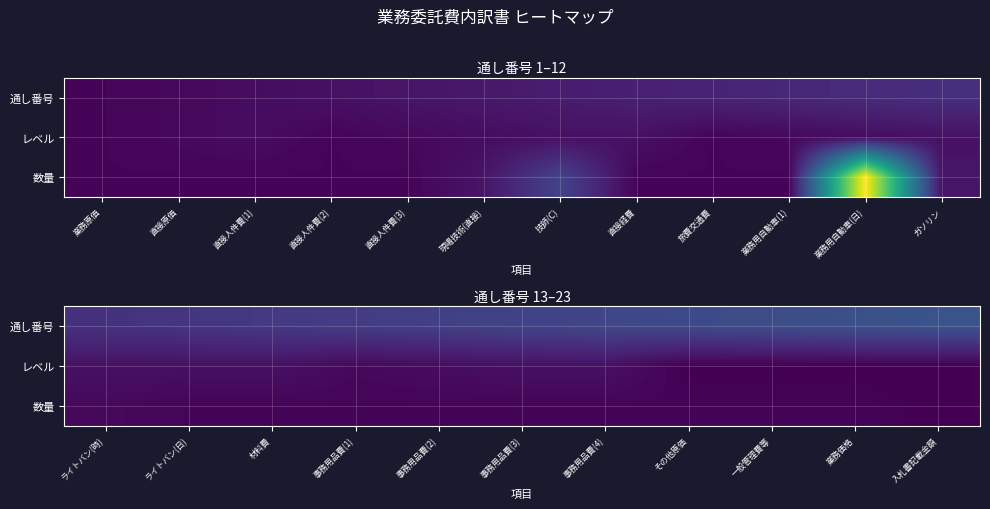

What is the total value across all series at 材料費?

20